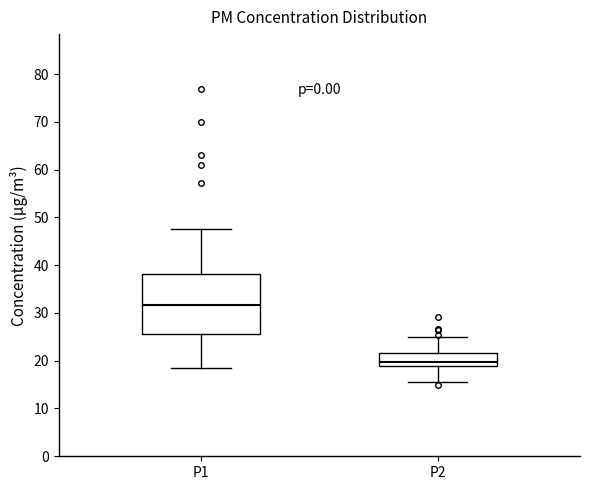

Reading left to right, read every box against the y-axis: the position of its median line, the range the box covers, and the ends of its whiskers. The values are not printed on the chart, so give them approximately, as read against the axis.

P1: median 32, box 26 to 38, whiskers 18 to 48
P2: median 20, box 19 to 22, whiskers 16 to 25